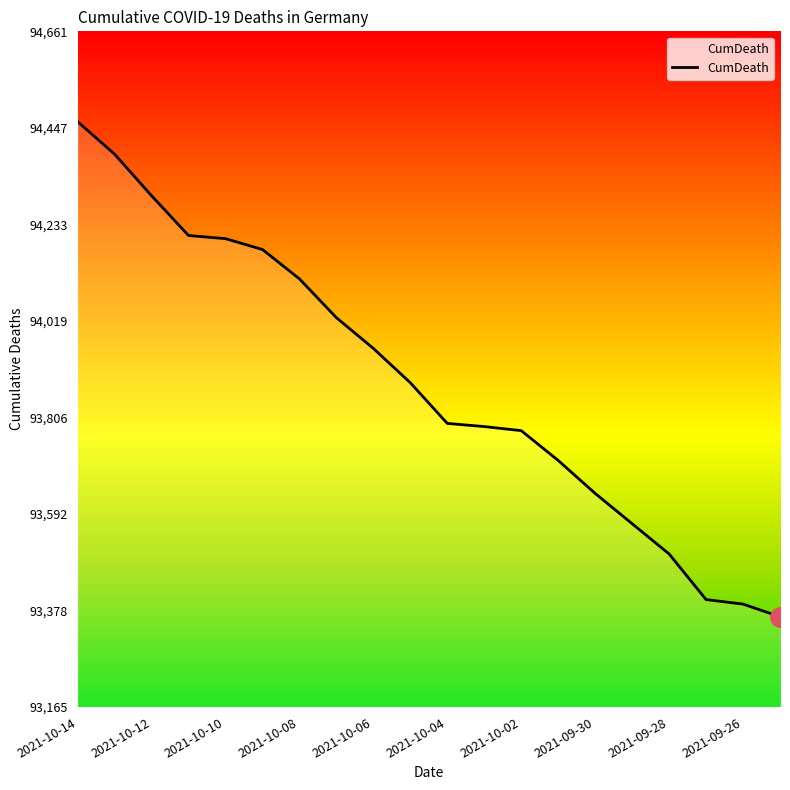

What is the difference between the maximum and minimum values?

1096